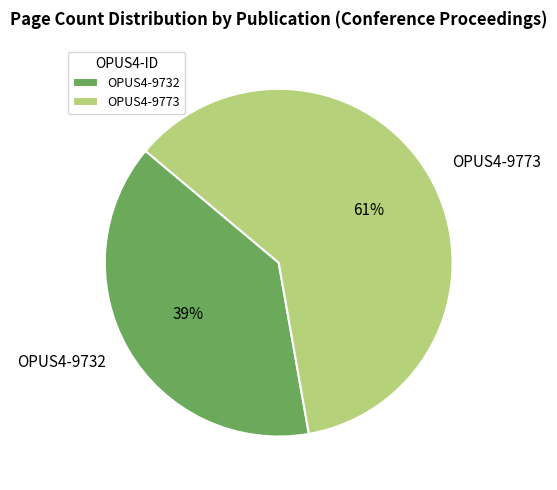

What is the smallest slice in the pie chart?

OPUS4-9732